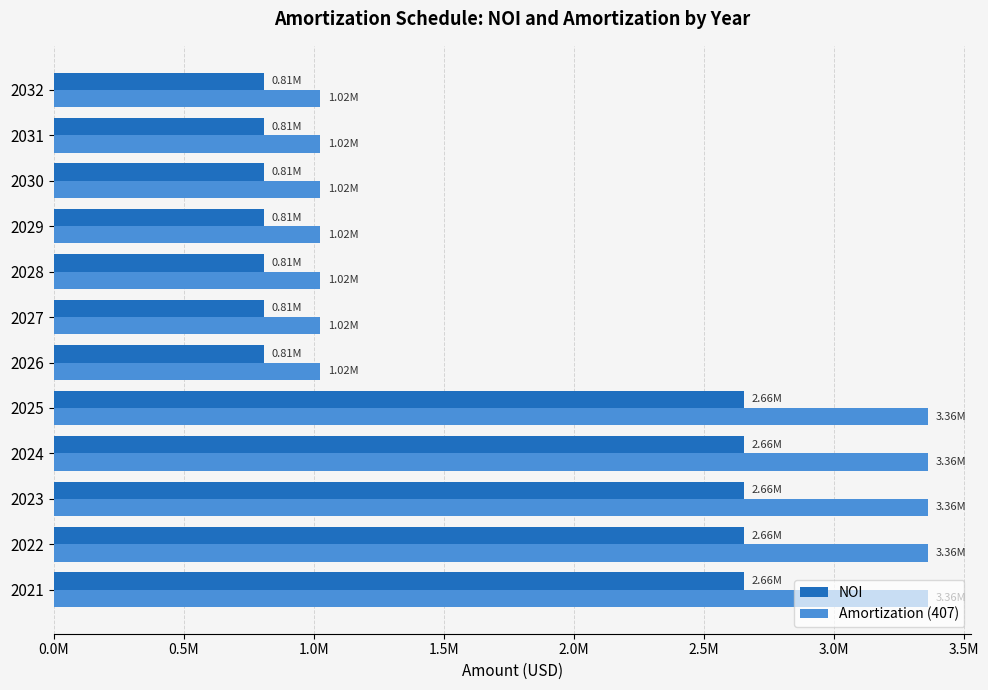

What are all the series names shown in the legend?

NOI, Amortization (407)